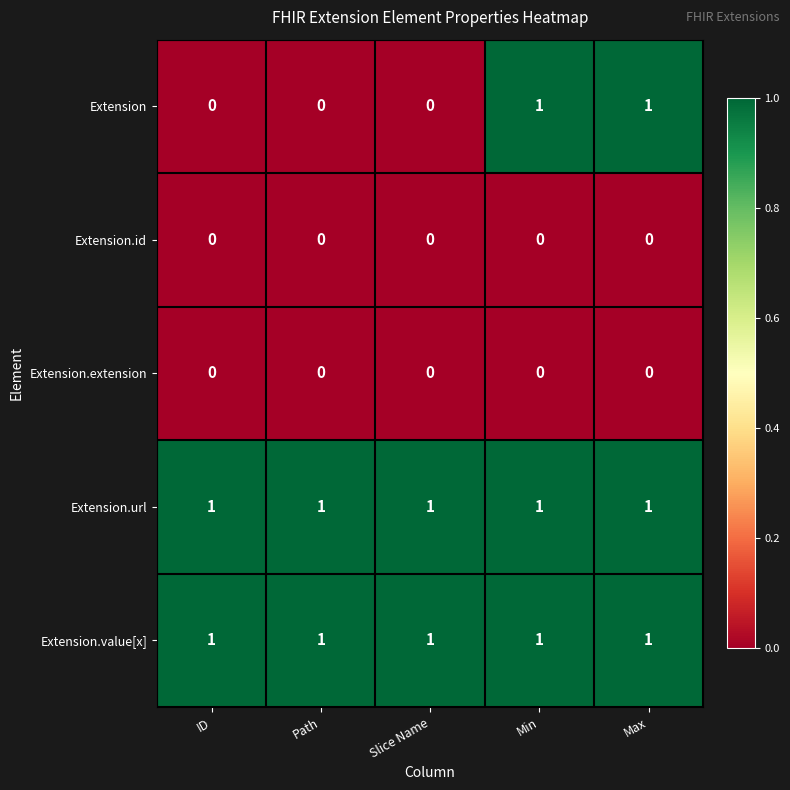

At how many categories does at least one series exceed 0?

5